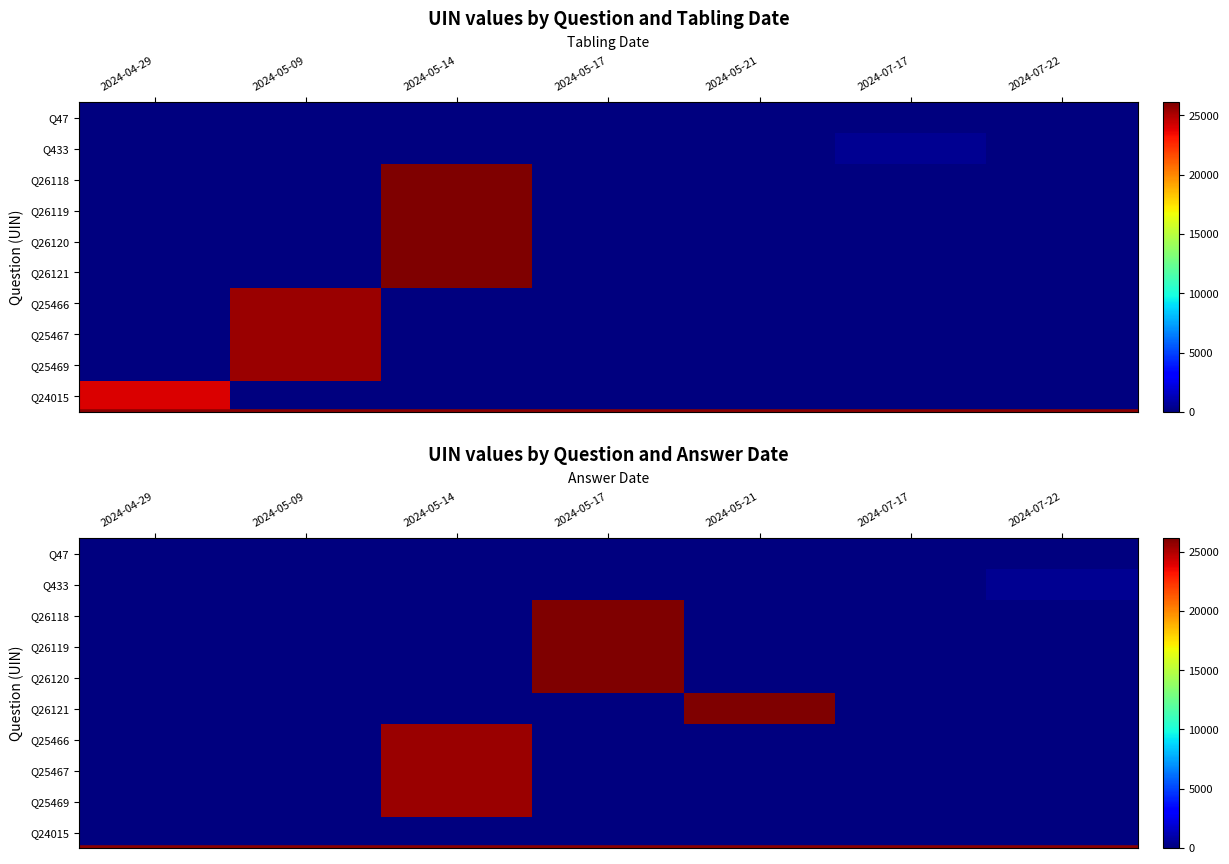

Which category has the highest value across all series?

2024-05-21